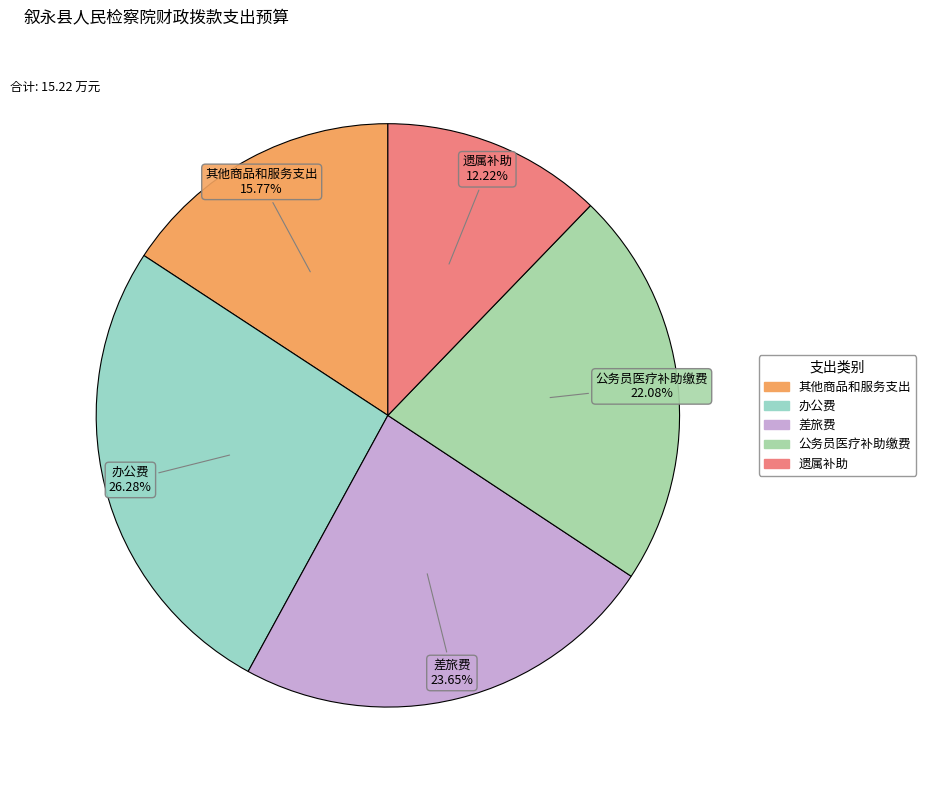

Count the number of slices in the pie.

5